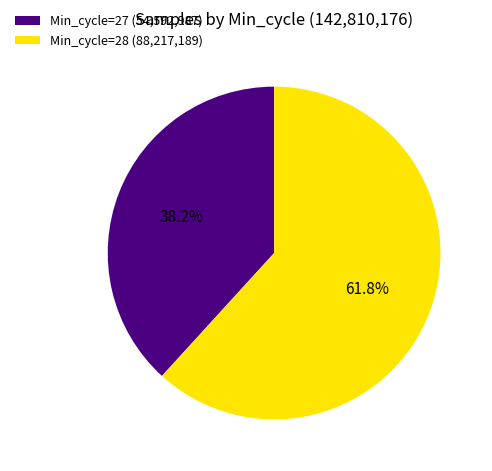

How many segments does this pie chart have?

2